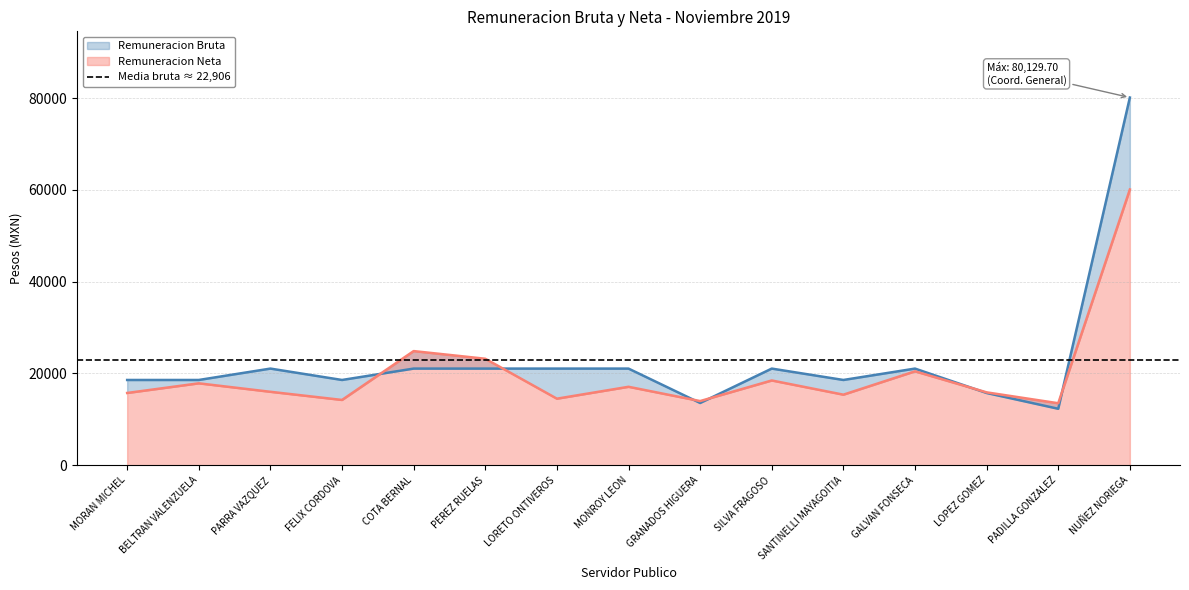

Reading left to right, transcribe all the data shown in this chart.

Remuneracion Bruta: MORAN MICHEL=18587.5	BELTRAN VALENZUELA=18587.5	PARRA VAZQUEZ=21068.1	FELIX CORDOVA=18587.5	COTA BERNAL=21068.1	PEREZ RUELAS=21068.1	LORETO ONTIVEROS=21068.1	MONROY LEON=21068.1	GRANADOS HIGUERA=13574.0	SILVA FRAGOSO=21068.1	SANTINELLI MAYAGOITIA=18587.5	GALVAN FONSECA=21068.1	LOPEZ GOMEZ=15751.6	PADILLA GONZALEZ=12312.1	NUÑEZ NORIEGA=80129.7
Remuneracion Neta: MORAN MICHEL=15753.3	BELTRAN VALENZUELA=17856.8	PARRA VAZQUEZ=16011.3	FELIX CORDOVA=14234.8	COTA BERNAL=24881.3	PEREZ RUELAS=23211.6	LORETO ONTIVEROS=14511.0	MONROY LEON=17101.6	GRANADOS HIGUERA=13990.8	SILVA FRAGOSO=18479.6	SANTINELLI MAYAGOITIA=15383.6	GALVAN FONSECA=20470.2	LOPEZ GOMEZ=15888.2	PADILLA GONZALEZ=13516.2	NUÑEZ NORIEGA=60091.8